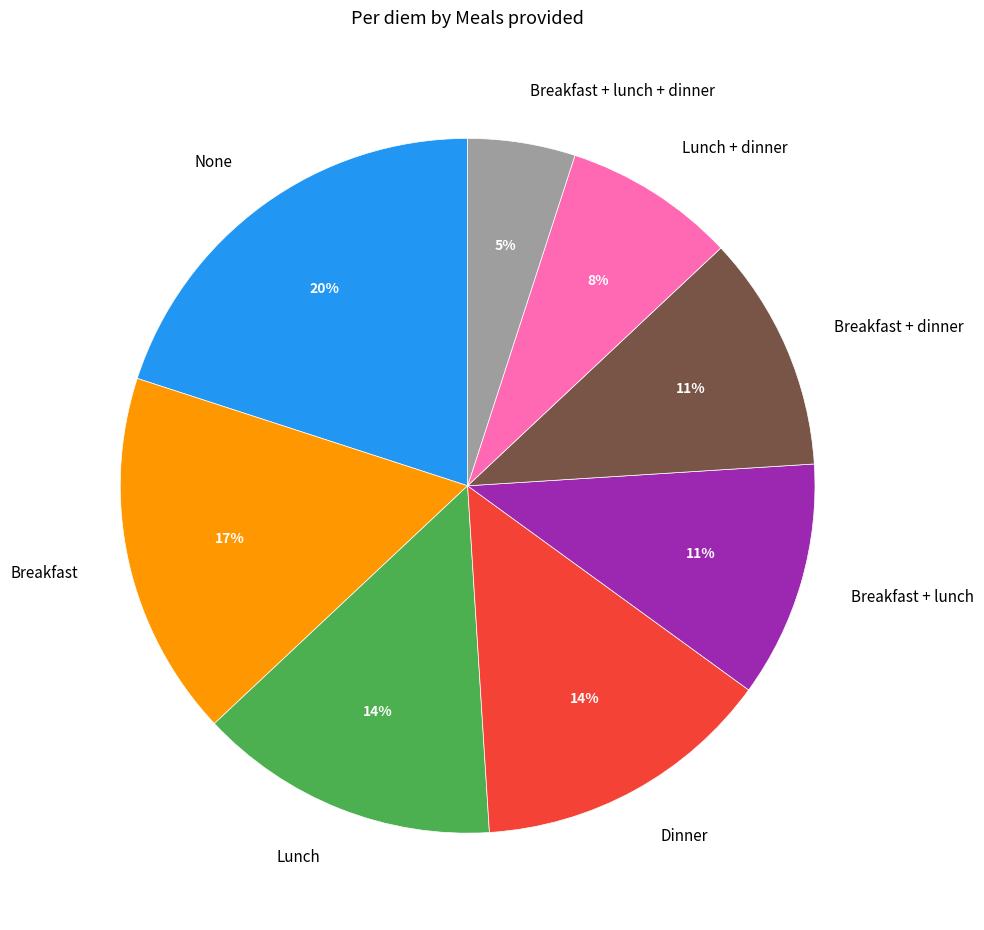

To the nearest percent, what percentage of the pie is Lunch + dinner?

8%